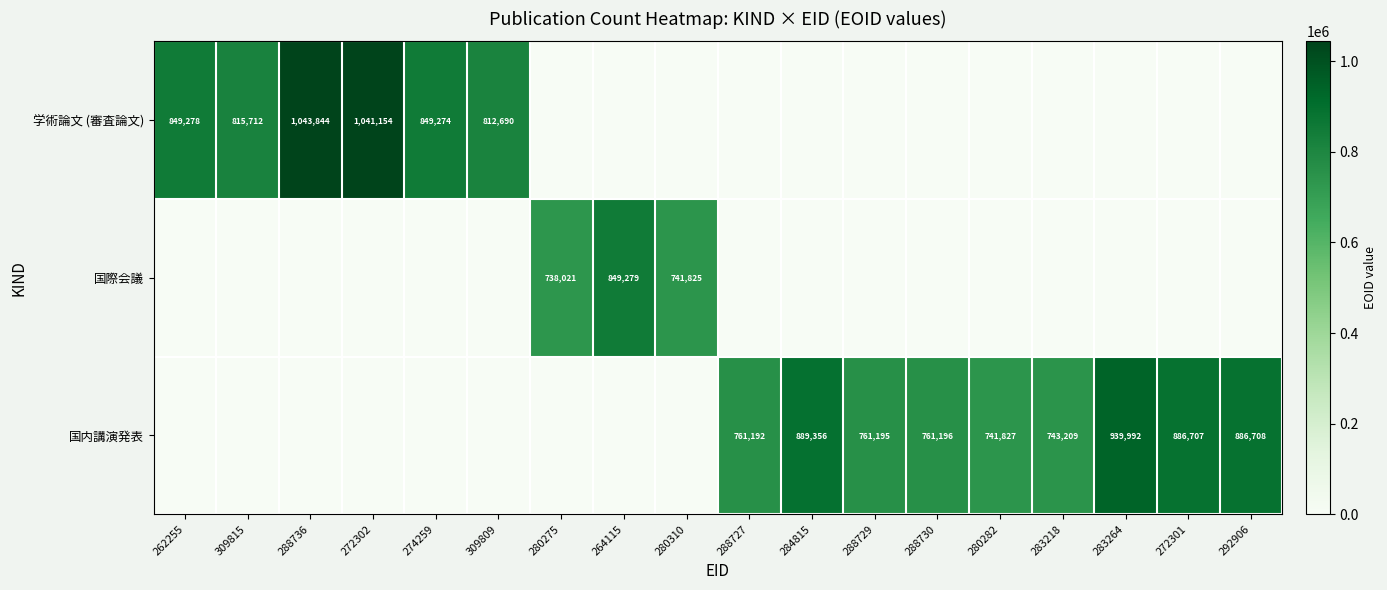

Is it true that 国内講演発表 equals 365058 at 288727?

False